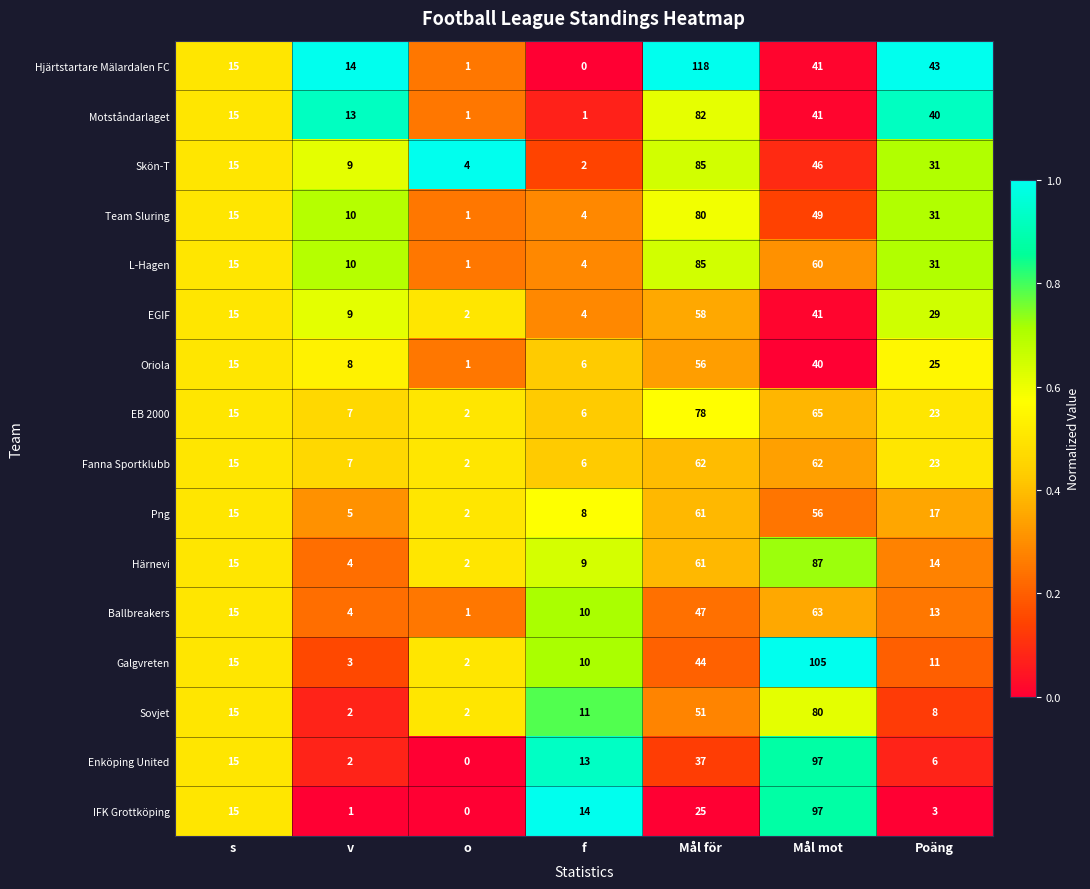

At which label is L-Hagen closest to 43?

Poäng